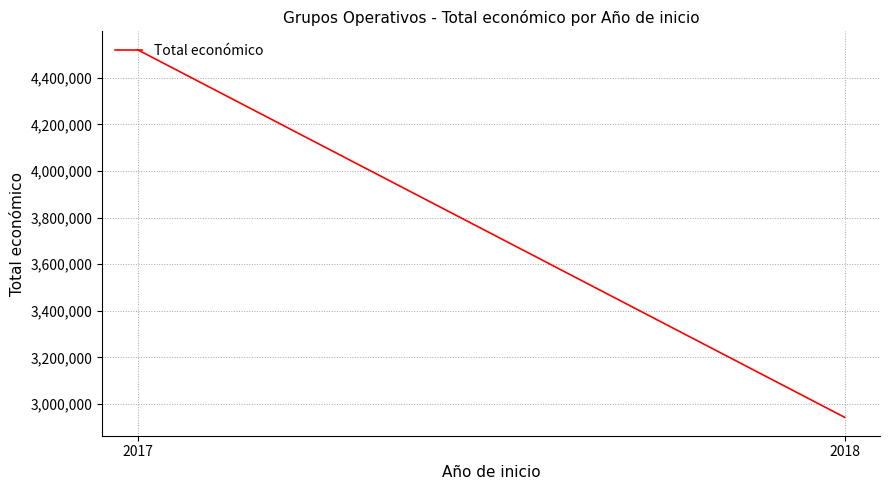

Reading right to left, transcribe all the data shown in this chart.

2018=2942685.8	2017=4520649.0